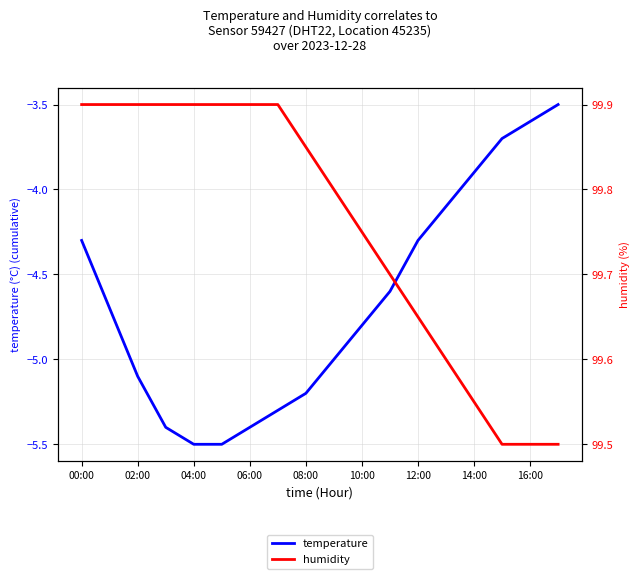

List the series in order of their overall mean, highest first.

humidity, temperature